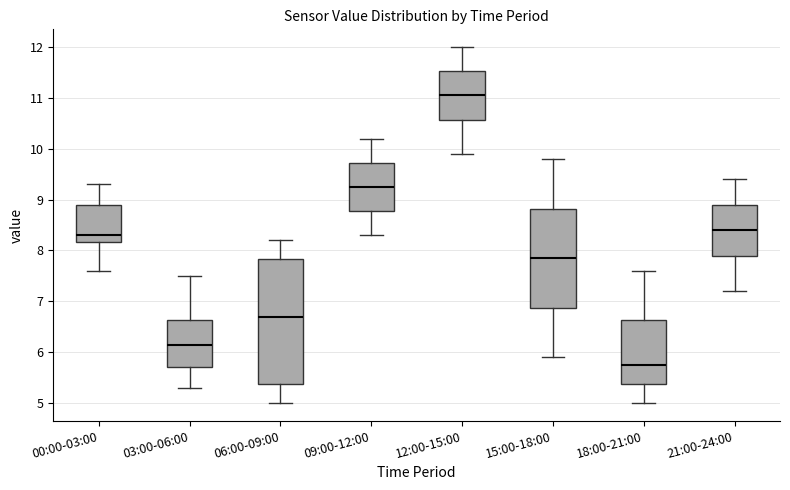

Where does the upper whisker of the box for 15:00-18:00 end on the y-axis? The values are not printed on the chart, so give them approximately, as read against the axis.

9.8